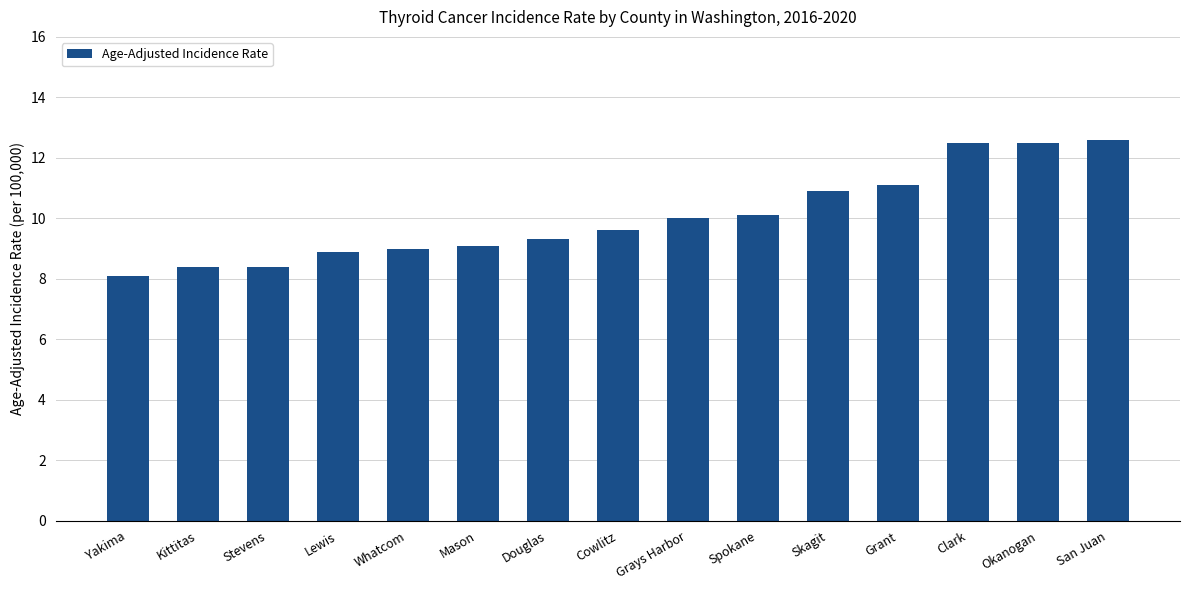

Reading left to right, list all the values displayed in this chart.

8.1	8.4	8.4	8.9	9.0	9.1	9.3	9.6	10.0	10.1	10.9	11.1	12.5	12.5	12.6